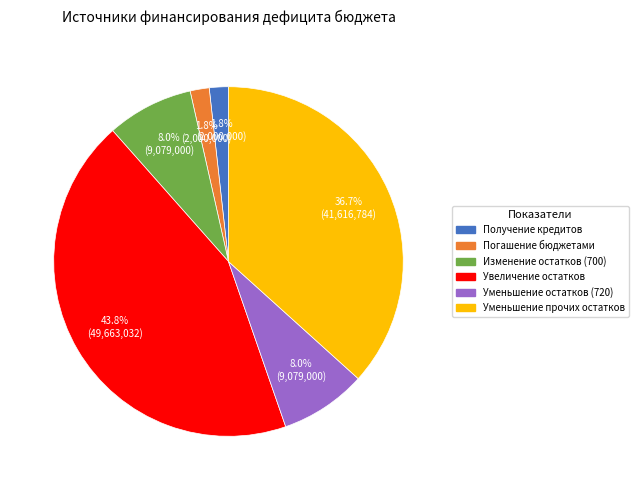

How many segments does this pie chart have?

6